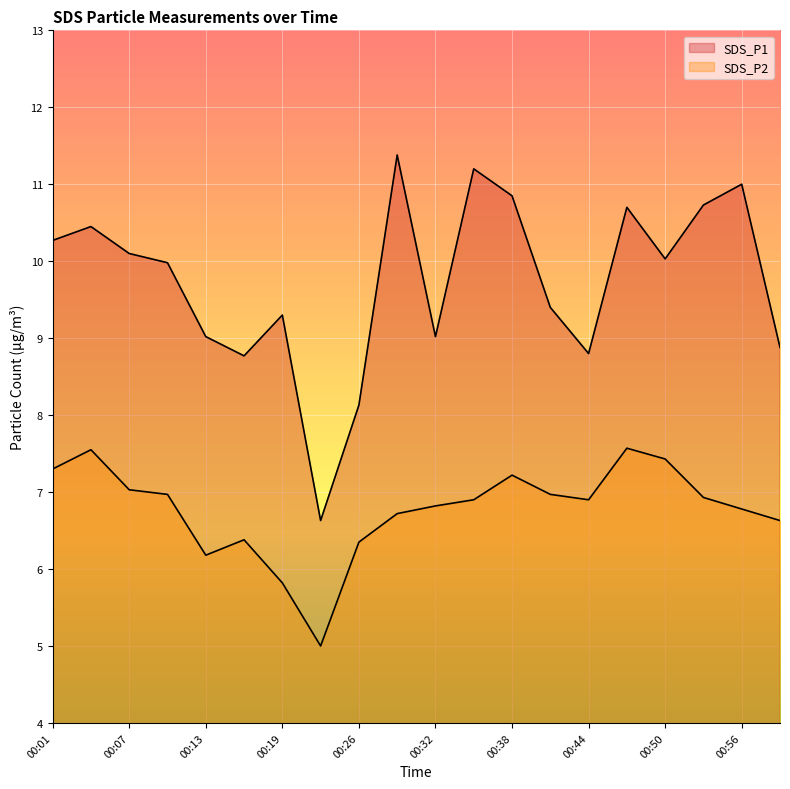

What is the approximate value of SDS_P1 at 00:53?

10.7